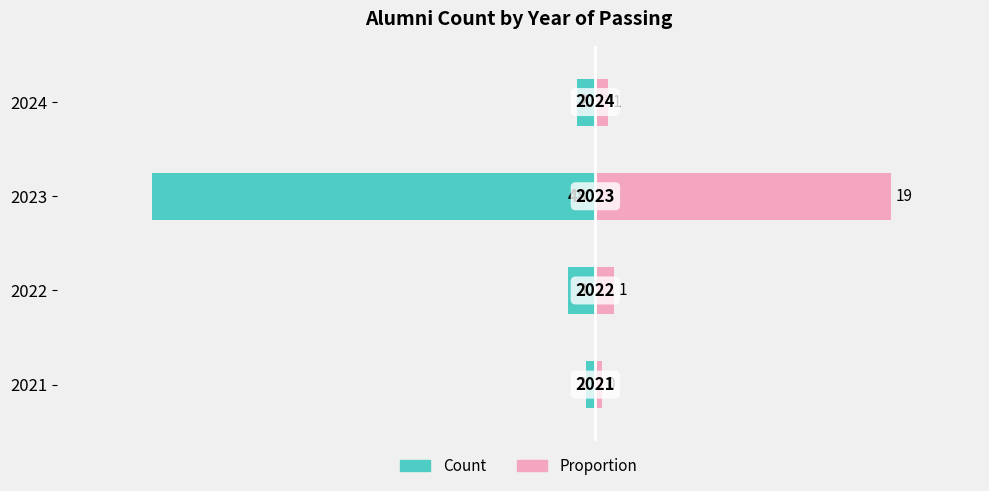

At 2022, list the series in order from largest to smallest.

Proportion (right), Count (left)